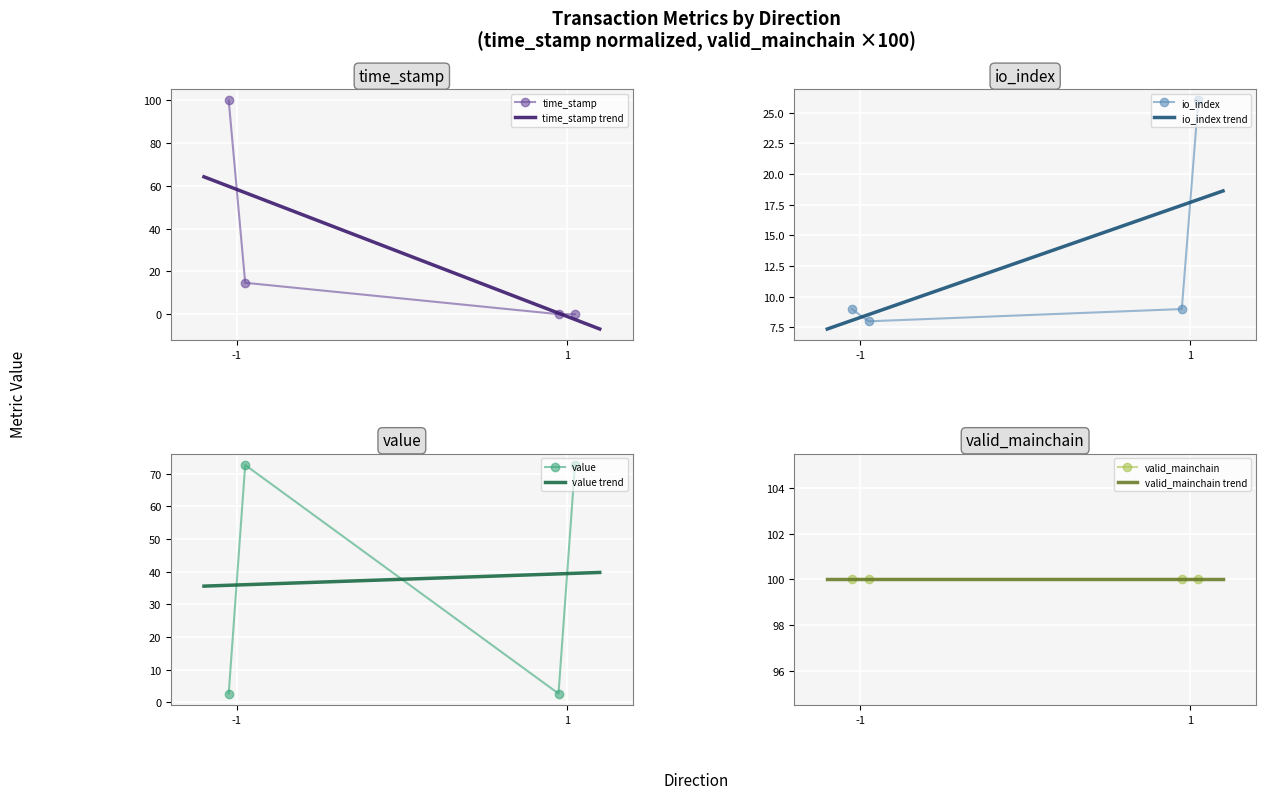

Is this an area chart (filled region under the line)?

No